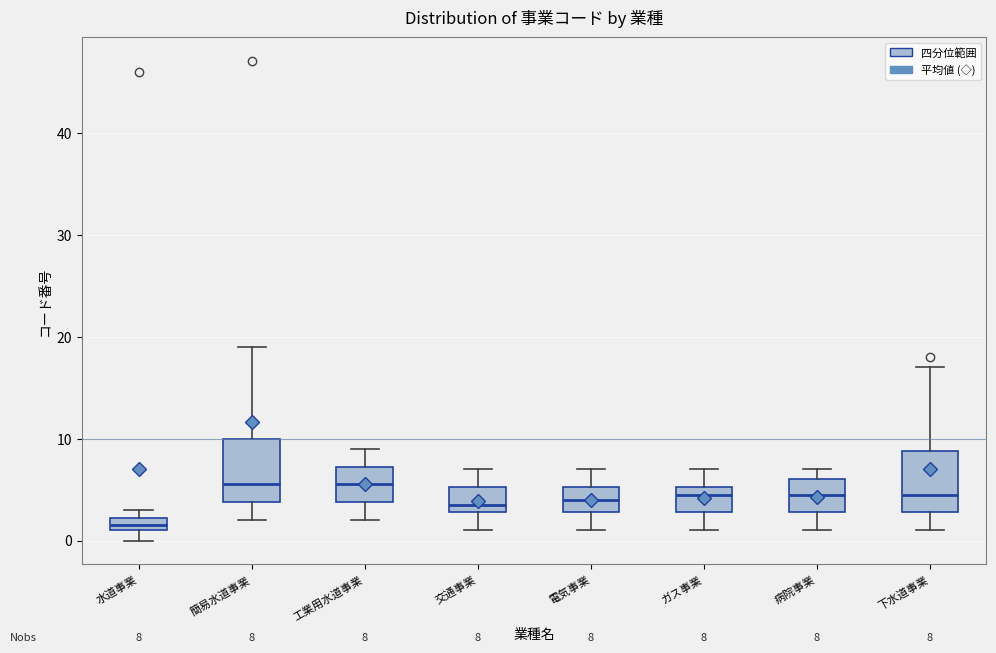

Which box has the lowest median line?

水道事業